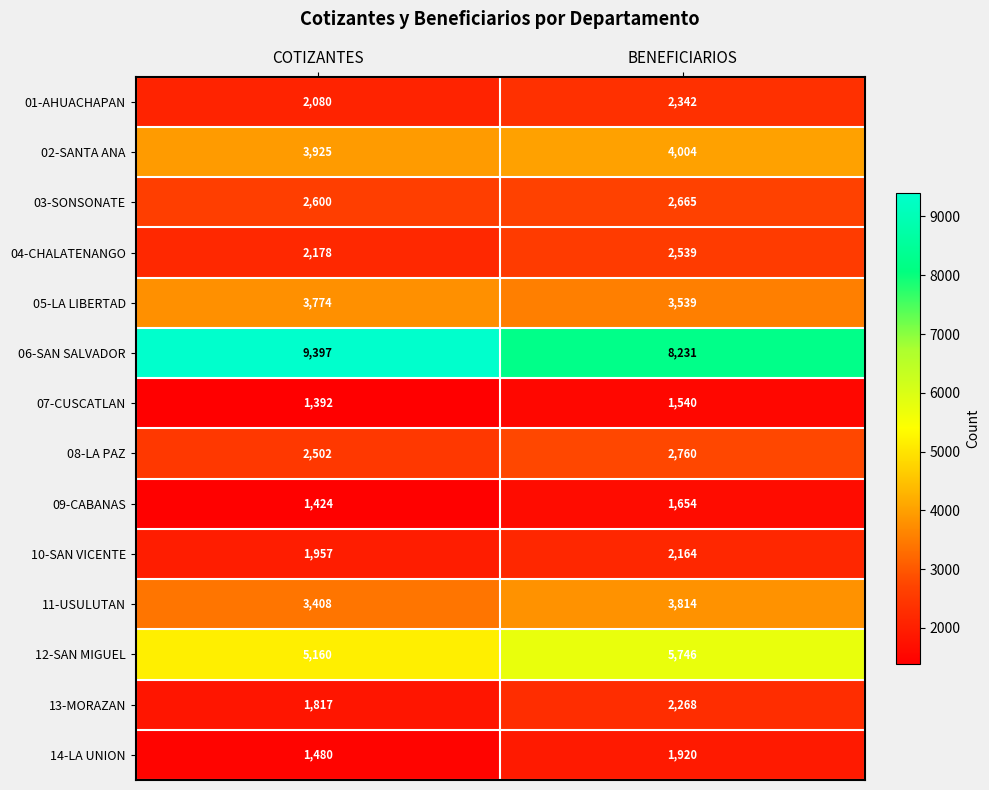

True or false: 03-SONSONATE has a value of 1198 at COTIZANTES.

False